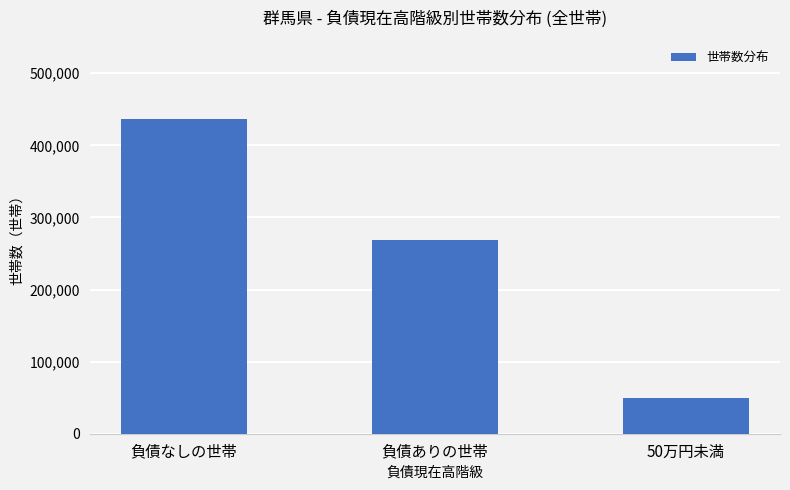

What is the label of the 3rd bar from the left?

50万円未満